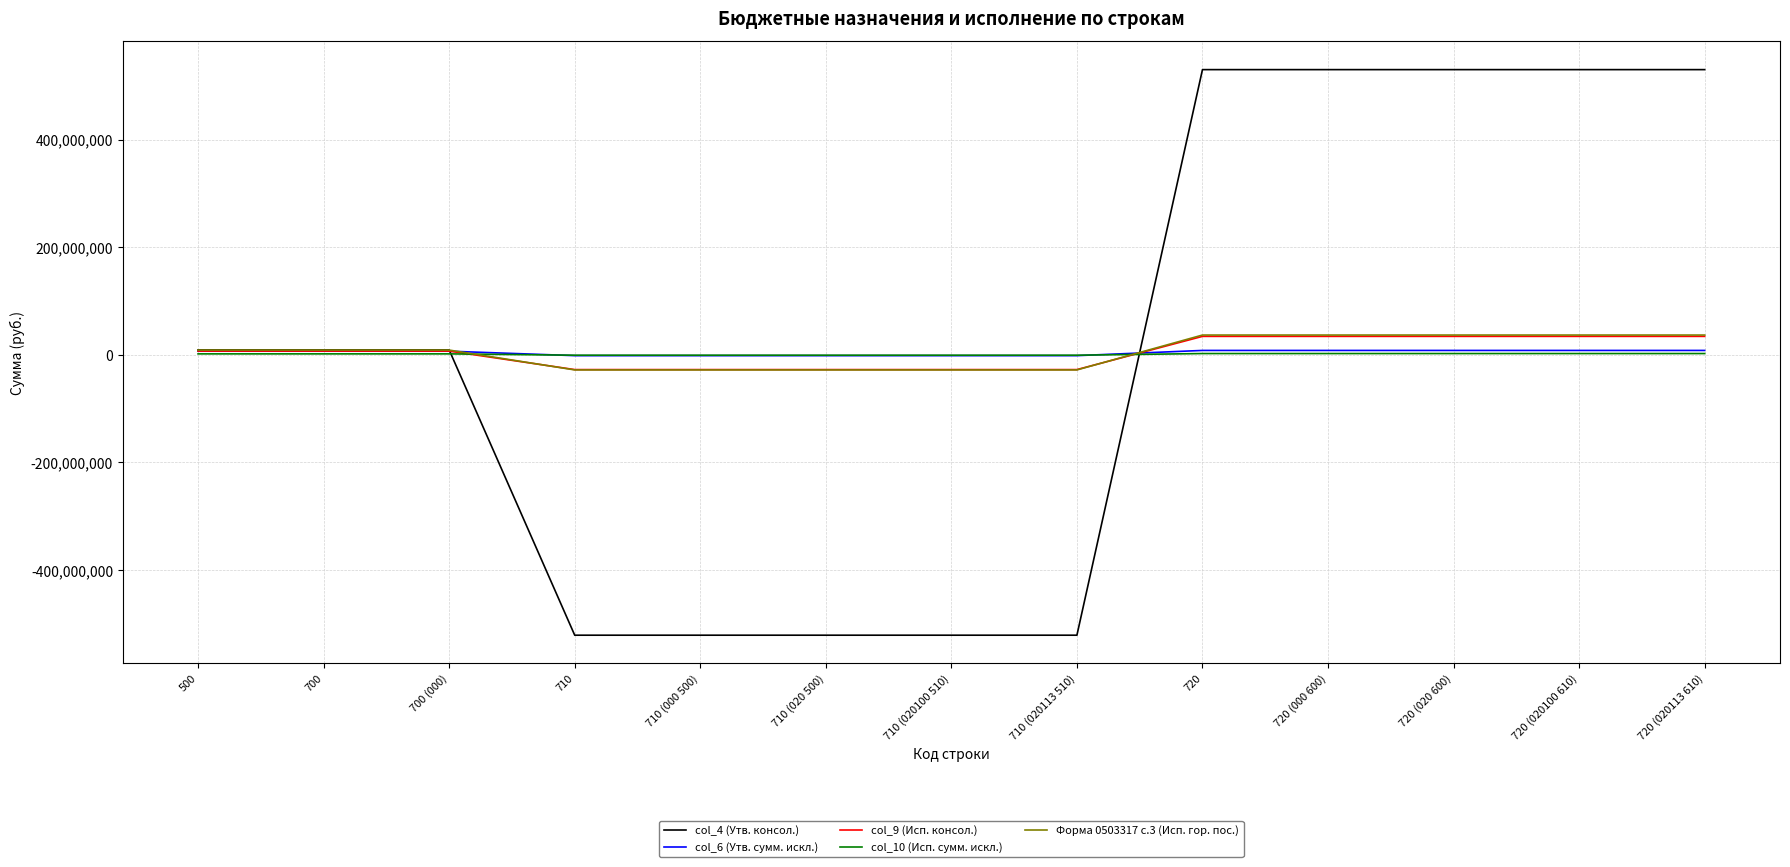

Is the value of col_9 (Исп. консол.) at 720 (020100 610) greater than the value of col_4 (Утв. консол.) at 700?

Yes